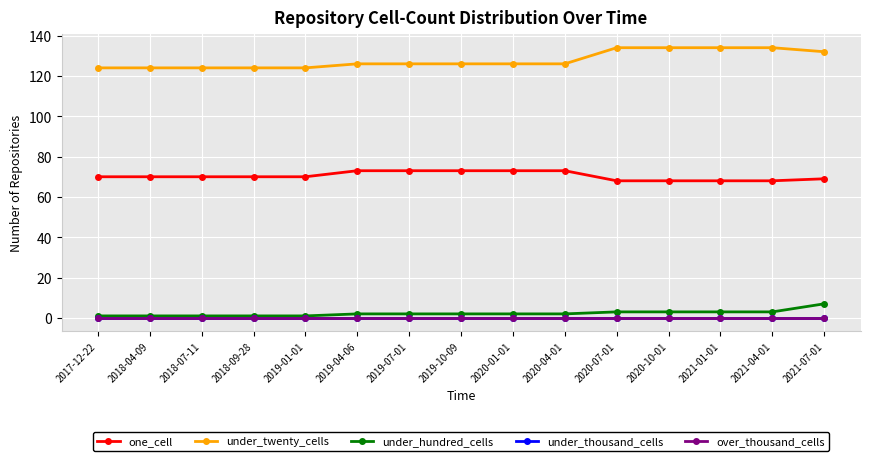

Reading right to left, extract all data points from this chart.

one_cell: 2021-07-01=69	2021-04-01=68	2021-01-01=68	2020-10-01=68	2020-07-01=68	2020-04-01=73	2020-01-01=73	2019-10-09=73	2019-07-01=73	2019-04-06=73	2019-01-01=70	2018-09-28=70	2018-07-11=70	2018-04-09=70	2017-12-22=70
under_twenty_cells: 2021-07-01=132	2021-04-01=134	2021-01-01=134	2020-10-01=134	2020-07-01=134	2020-04-01=126	2020-01-01=126	2019-10-09=126	2019-07-01=126	2019-04-06=126	2019-01-01=124	2018-09-28=124	2018-07-11=124	2018-04-09=124	2017-12-22=124
under_hundred_cells: 2021-07-01=7	2021-04-01=3	2021-01-01=3	2020-10-01=3	2020-07-01=3	2020-04-01=2	2020-01-01=2	2019-10-09=2	2019-07-01=2	2019-04-06=2	2019-01-01=1	2018-09-28=1	2018-07-11=1	2018-04-09=1	2017-12-22=1
under_thousand_cells: 2021-07-01=0	2021-04-01=0	2021-01-01=0	2020-10-01=0	2020-07-01=0	2020-04-01=0	2020-01-01=0	2019-10-09=0	2019-07-01=0	2019-04-06=0	2019-01-01=0	2018-09-28=0	2018-07-11=0	2018-04-09=0	2017-12-22=0
over_thousand_cells: 2021-07-01=0	2021-04-01=0	2021-01-01=0	2020-10-01=0	2020-07-01=0	2020-04-01=0	2020-01-01=0	2019-10-09=0	2019-07-01=0	2019-04-06=0	2019-01-01=0	2018-09-28=0	2018-07-11=0	2018-04-09=0	2017-12-22=0